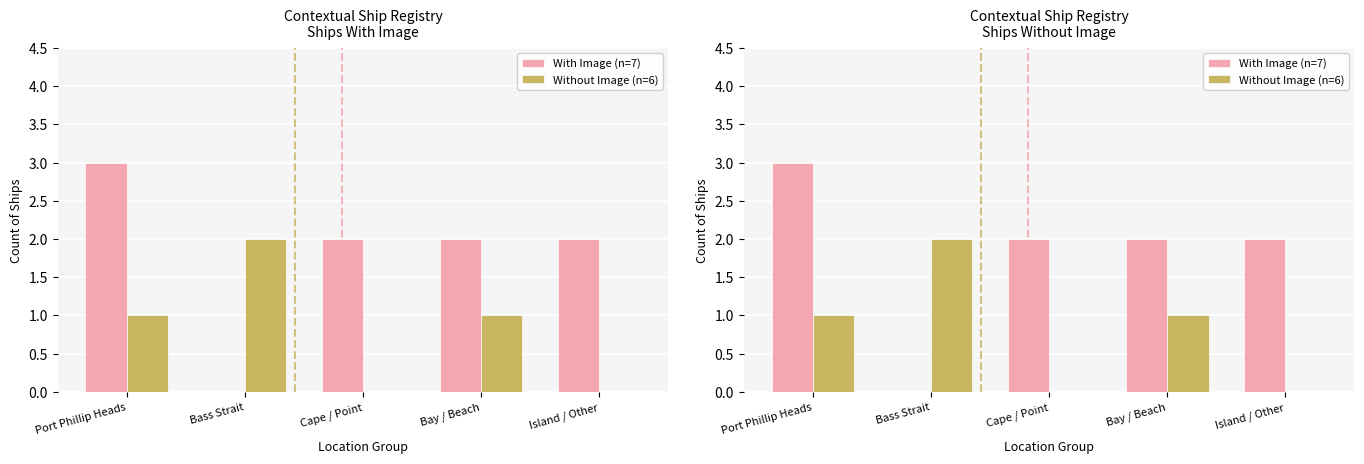

At how many categories does at least one series exceed 0?

5